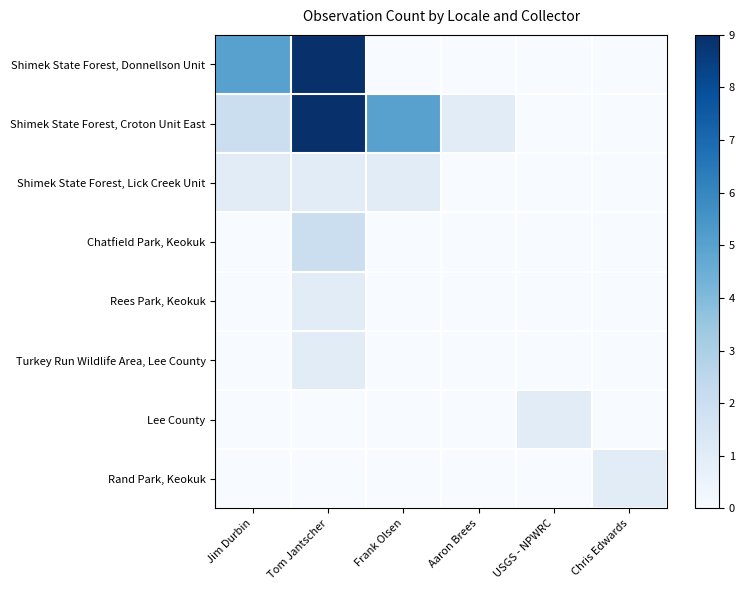

Reading left to right, list all the values displayed in this chart.

Shimek State Forest, Donnellson Unit: Jim Durbin=5	Tom Jantscher=9	Frank Olsen=0	Aaron Brees=0	USGS - NPWRC=0	Chris Edwards=0
Shimek State Forest, Croton Unit East: Jim Durbin=2	Tom Jantscher=9	Frank Olsen=5	Aaron Brees=1	USGS - NPWRC=0	Chris Edwards=0
Shimek State Forest, Lick Creek Unit: Jim Durbin=1	Tom Jantscher=1	Frank Olsen=1	Aaron Brees=0	USGS - NPWRC=0	Chris Edwards=0
Chatfield Park, Keokuk: Jim Durbin=0	Tom Jantscher=2	Frank Olsen=0	Aaron Brees=0	USGS - NPWRC=0	Chris Edwards=0
Rees Park, Keokuk: Jim Durbin=0	Tom Jantscher=1	Frank Olsen=0	Aaron Brees=0	USGS - NPWRC=0	Chris Edwards=0
Turkey Run Wildlife Area, Lee County: Jim Durbin=0	Tom Jantscher=1	Frank Olsen=0	Aaron Brees=0	USGS - NPWRC=0	Chris Edwards=0
Lee County: Jim Durbin=0	Tom Jantscher=0	Frank Olsen=0	Aaron Brees=0	USGS - NPWRC=1	Chris Edwards=0
Rand Park, Keokuk: Jim Durbin=0	Tom Jantscher=0	Frank Olsen=0	Aaron Brees=0	USGS - NPWRC=0	Chris Edwards=1